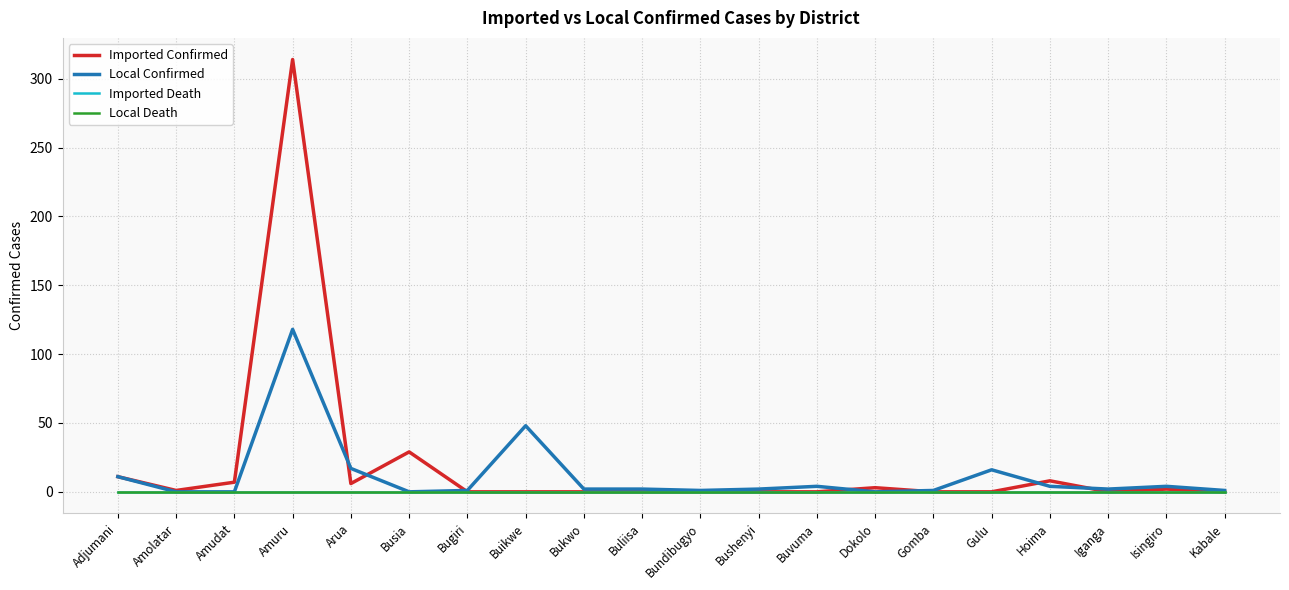

List the series in order of their peak value, lowest first.

Imported Death, Local Death, Local Confirmed, Imported Confirmed